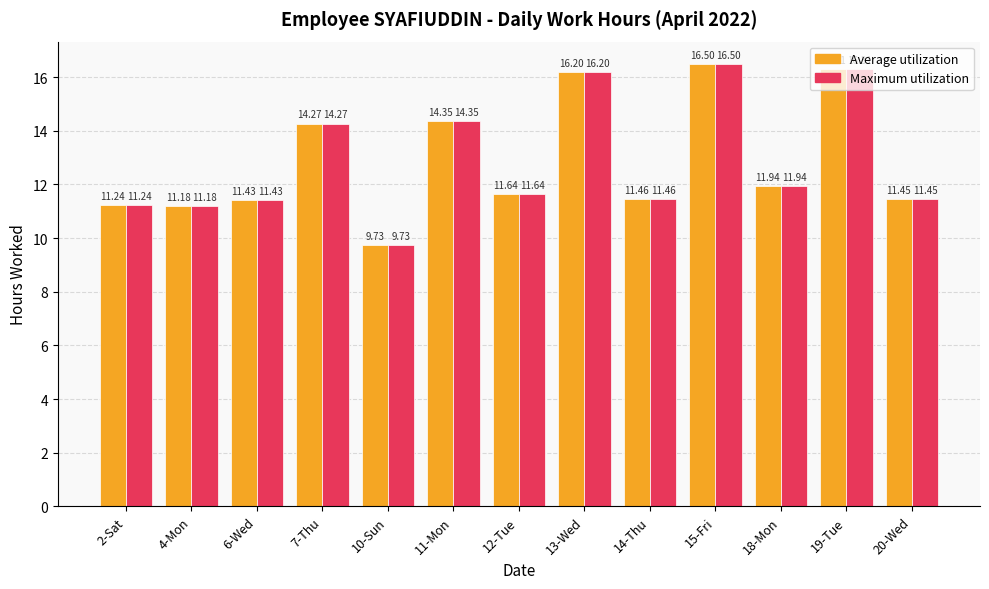

What is the total value across all series at 12-Tue?

23.3